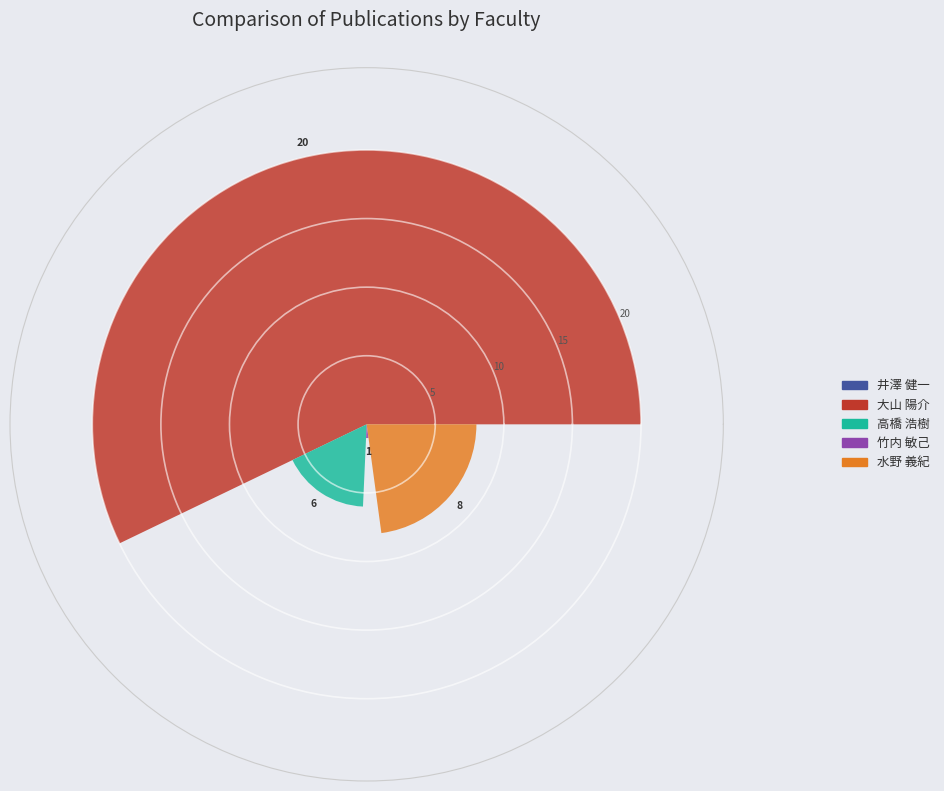

Which series has the largest range (max minus min)?

大山 陽介